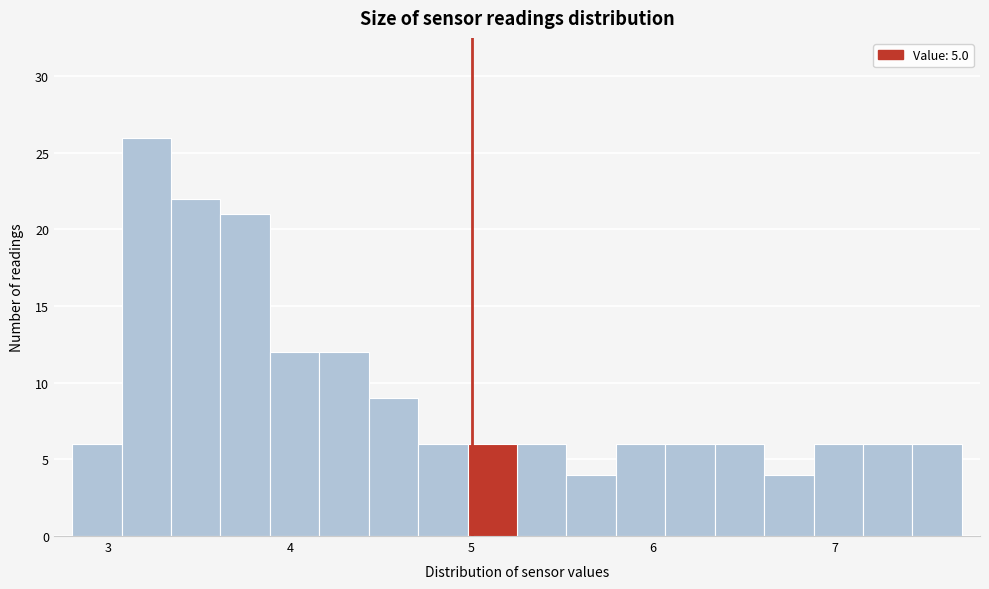

Read against the x-axis, roughly where is the centre of the tallest bar?

3.2